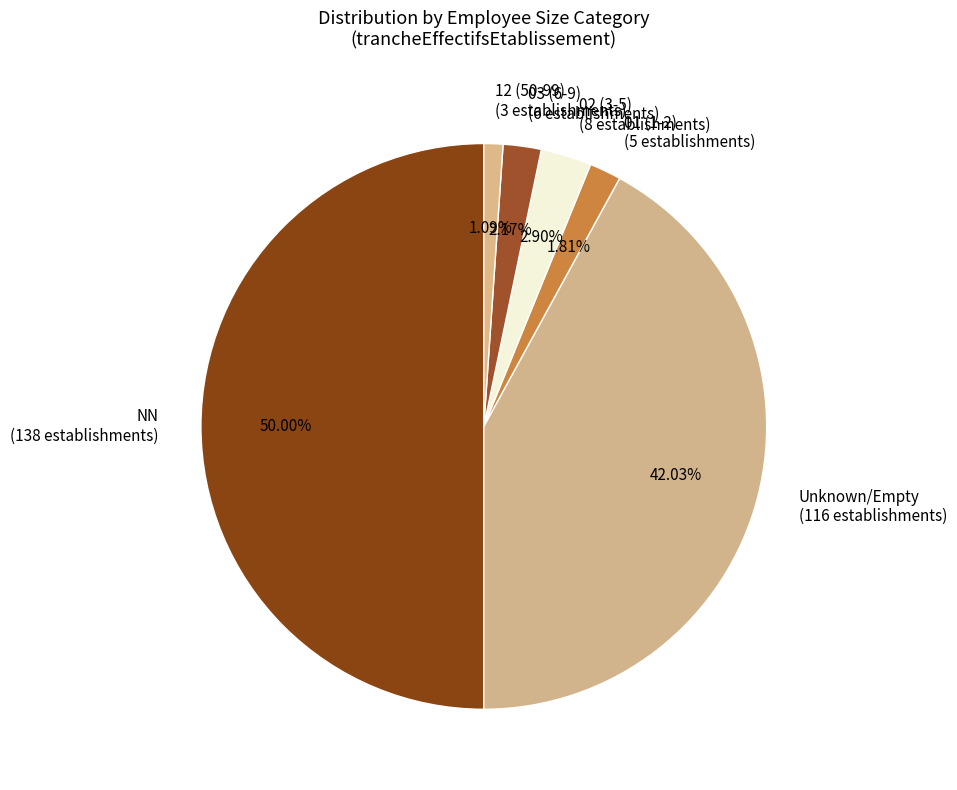

What is the ratio of the value at 03 (6-9) (6 establishments) to the value at 12 (50-99) (3 establishments)?

2.0